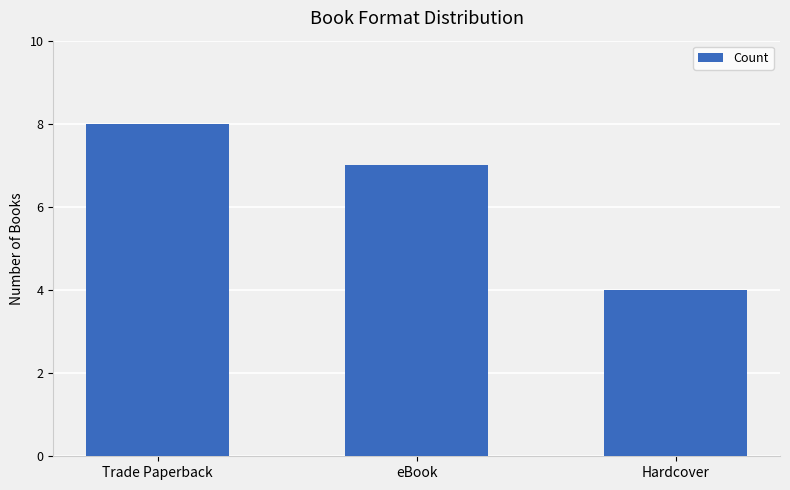

What is the value of the 1st bar from the left?

8